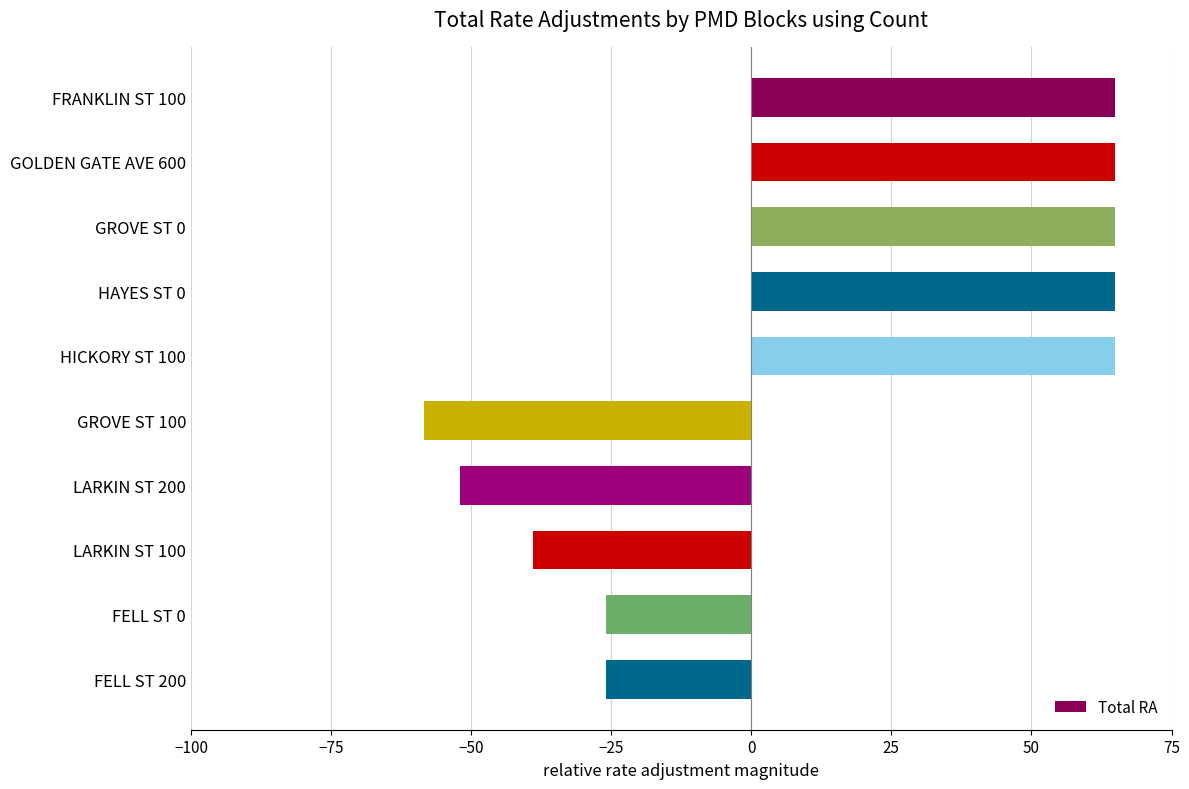

Which has a higher value, GROVE ST 100 or LARKIN ST 200?

LARKIN ST 200